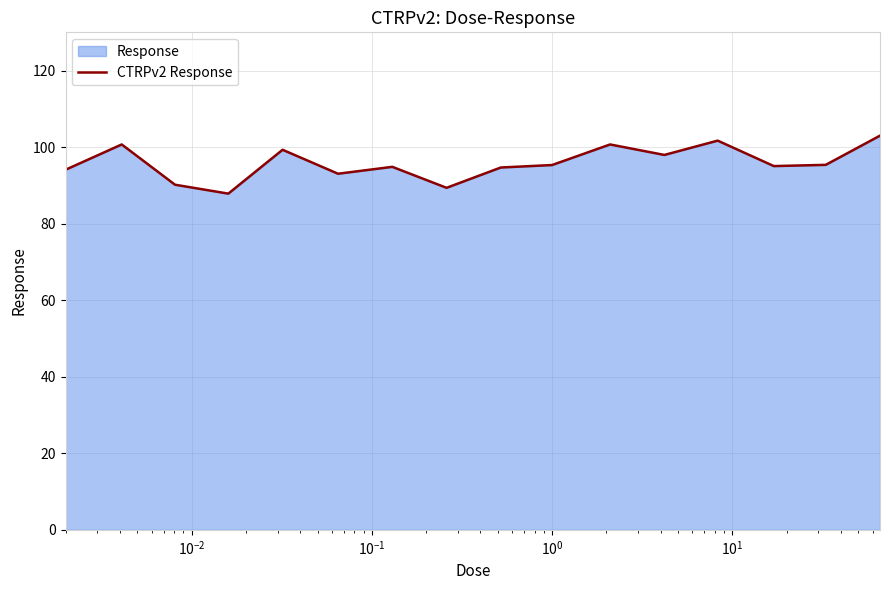

What is the difference between the maximum and second lowest values?

13.6